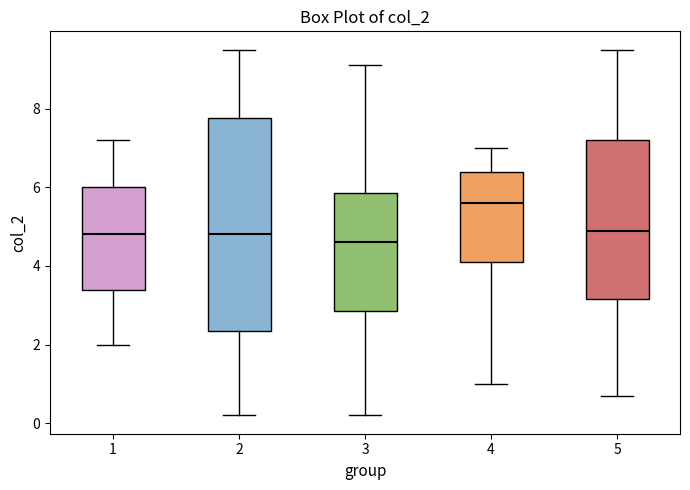

Reading left to right, read every box against the y-axis: the position of its median line, the range the box covers, and the ends of its whiskers. The values are not printed on the chart, so give them approximately, as read against the axis.

1: median 4.8, box 3.4 to 6.0, whiskers 2.0 to 7.2
2: median 4.8, box 2.4 to 7.8, whiskers 0.2 to 9.6
3: median 4.6, box 2.8 to 5.8, whiskers 0.2 to 9.2
4: median 5.6, box 4.2 to 6.4, whiskers 1.0 to 7.0
5: median 5.0, box 3.2 to 7.2, whiskers 0.8 to 9.6